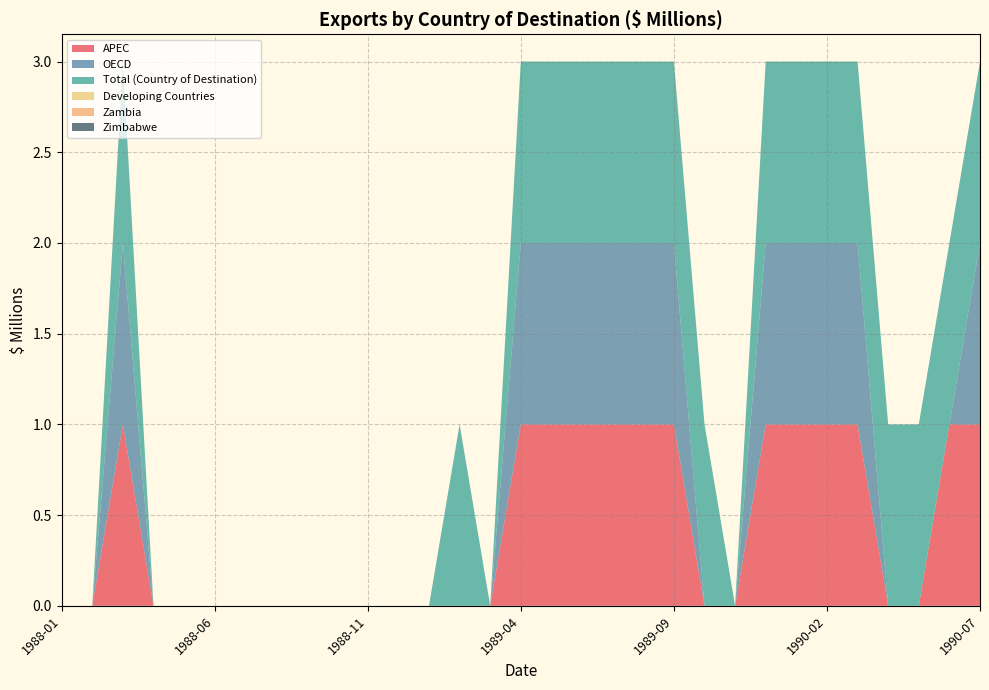

Reading right to left, transcribe all the data shown in this chart.

APEC: 1990-07=1	1990-06=1	1990-05=0	1990-04=0	1990-03=1	1990-02=1	1990-01=1	1989-12=1	1989-11=0	1989-10=0	1989-09=1	1989-08=1	1989-07=1	1989-06=1	1989-05=1	1989-04=1	1989-03=0	1989-02=0	1989-01=0	1988-12=0	1988-11=0	1988-10=0	1988-09=0	1988-08=0	1988-07=0	1988-06=0	1988-05=0	1988-04=0	1988-03=1	1988-02=0	1988-01=0
OECD: 1990-07=1	1990-06=0	1990-05=0	1990-04=0	1990-03=1	1990-02=1	1990-01=1	1989-12=1	1989-11=0	1989-10=0	1989-09=1	1989-08=1	1989-07=1	1989-06=1	1989-05=1	1989-04=1	1989-03=0	1989-02=0	1989-01=0	1988-12=0	1988-11=0	1988-10=0	1988-09=0	1988-08=0	1988-07=0	1988-06=0	1988-05=0	1988-04=0	1988-03=1	1988-02=0	1988-01=0
Total (Country of Destination): 1990-07=1	1990-06=1	1990-05=1	1990-04=1	1990-03=1	1990-02=1	1990-01=1	1989-12=1	1989-11=0	1989-10=1	1989-09=1	1989-08=1	1989-07=1	1989-06=1	1989-05=1	1989-04=1	1989-03=0	1989-02=1	1989-01=0	1988-12=0	1988-11=0	1988-10=0	1988-09=0	1988-08=0	1988-07=0	1988-06=0	1988-05=0	1988-04=0	1988-03=1	1988-02=0	1988-01=0
Developing Countries: 1990-07=0	1990-06=0	1990-05=0	1990-04=0	1990-03=0	1990-02=0	1990-01=0	1989-12=0	1989-11=0	1989-10=0	1989-09=0	1989-08=0	1989-07=0	1989-06=0	1989-05=0	1989-04=0	1989-03=0	1989-02=0	1989-01=0	1988-12=0	1988-11=0	1988-10=0	1988-09=0	1988-08=0	1988-07=0	1988-06=0	1988-05=0	1988-04=0	1988-03=0	1988-02=0	1988-01=0
Zambia: 1990-07=0	1990-06=0	1990-05=0	1990-04=0	1990-03=0	1990-02=0	1990-01=0	1989-12=0	1989-11=0	1989-10=0	1989-09=0	1989-08=0	1989-07=0	1989-06=0	1989-05=0	1989-04=0	1989-03=0	1989-02=0	1989-01=0	1988-12=0	1988-11=0	1988-10=0	1988-09=0	1988-08=0	1988-07=0	1988-06=0	1988-05=0	1988-04=0	1988-03=0	1988-02=0	1988-01=0
Zimbabwe: 1990-07=0	1990-06=0	1990-05=0	1990-04=0	1990-03=0	1990-02=0	1990-01=0	1989-12=0	1989-11=0	1989-10=0	1989-09=0	1989-08=0	1989-07=0	1989-06=0	1989-05=0	1989-04=0	1989-03=0	1989-02=0	1989-01=0	1988-12=0	1988-11=0	1988-10=0	1988-09=0	1988-08=0	1988-07=0	1988-06=0	1988-05=0	1988-04=0	1988-03=0	1988-02=0	1988-01=0